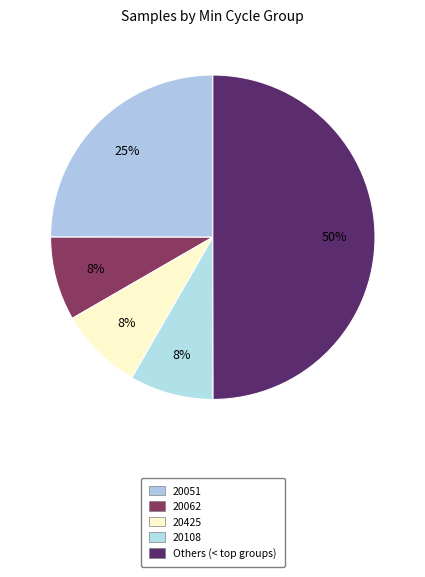

Count the number of slices in the pie.

5